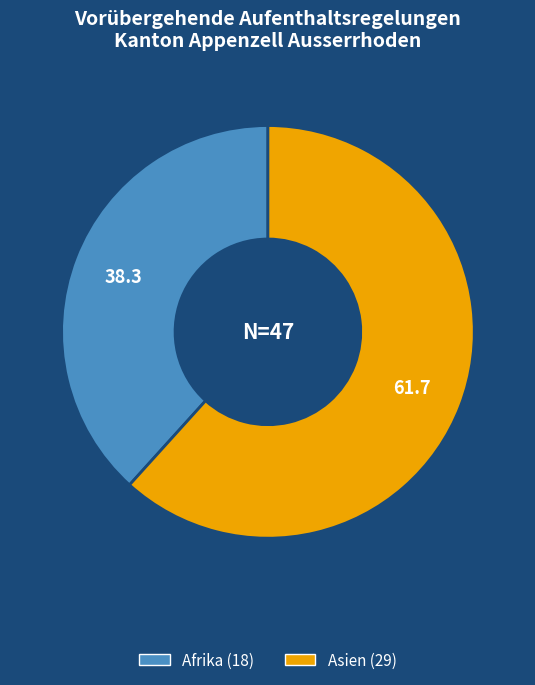

Does any single category account for the majority?

Yes